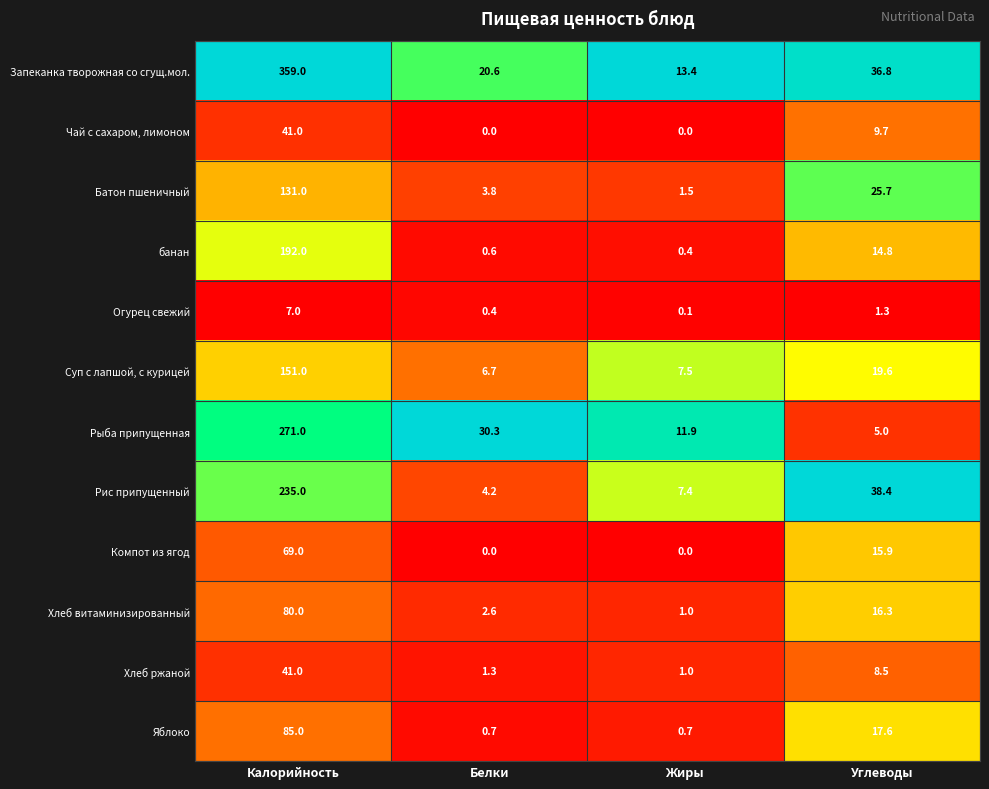

Is it true that Чай с сахаром, лимоном equals 0.0 at Жиры?

True